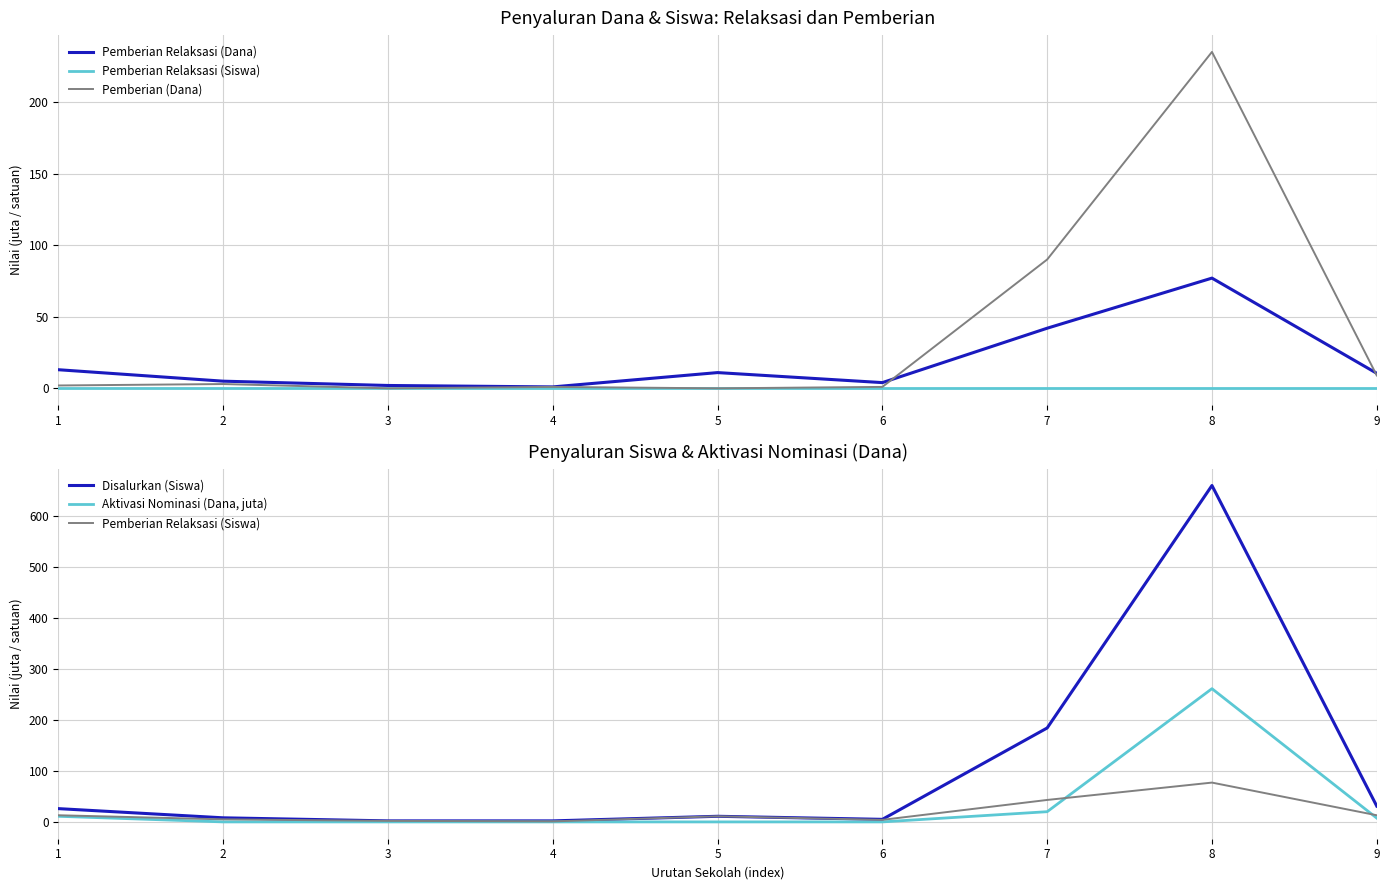

In Pemberian (Dana), how many points are lower than both neighbors (excluding endpoints)?

2